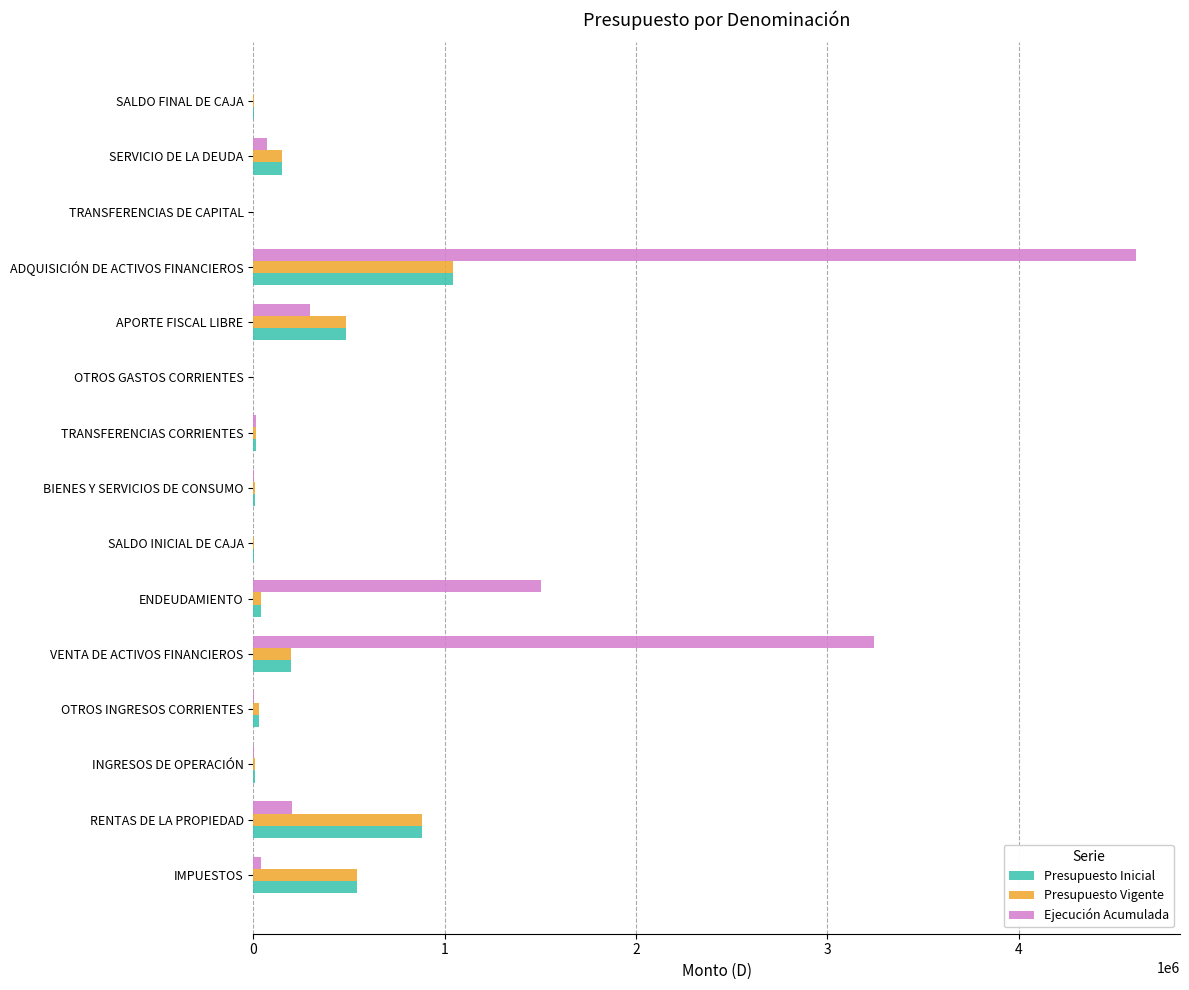

True or false: Ejecución Acumulada has a value of 2265089 at ENDEUDAMIENTO.

False